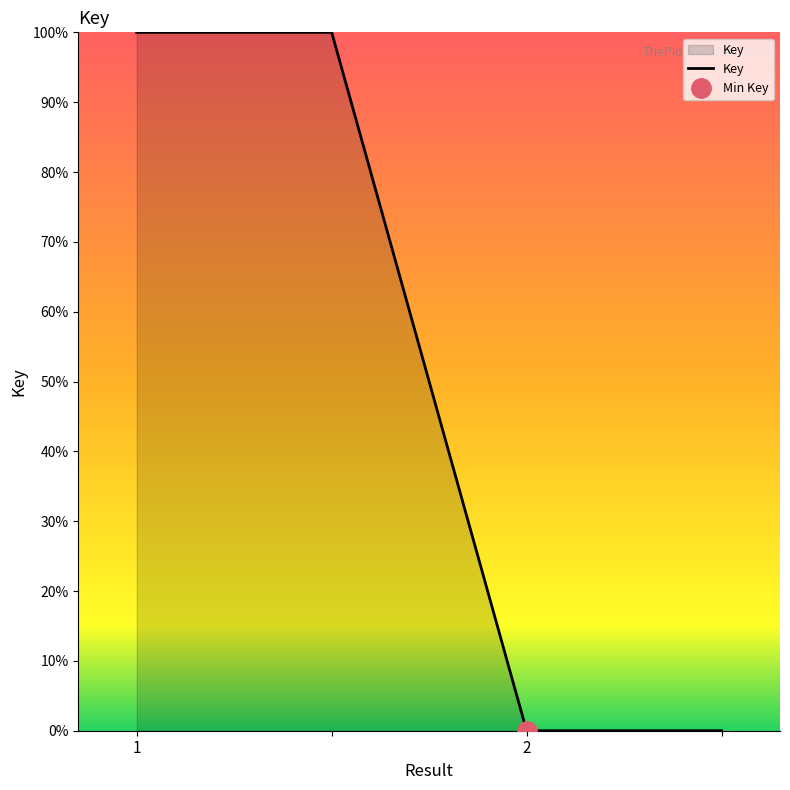

The value at 1 is 175. True or false?

False